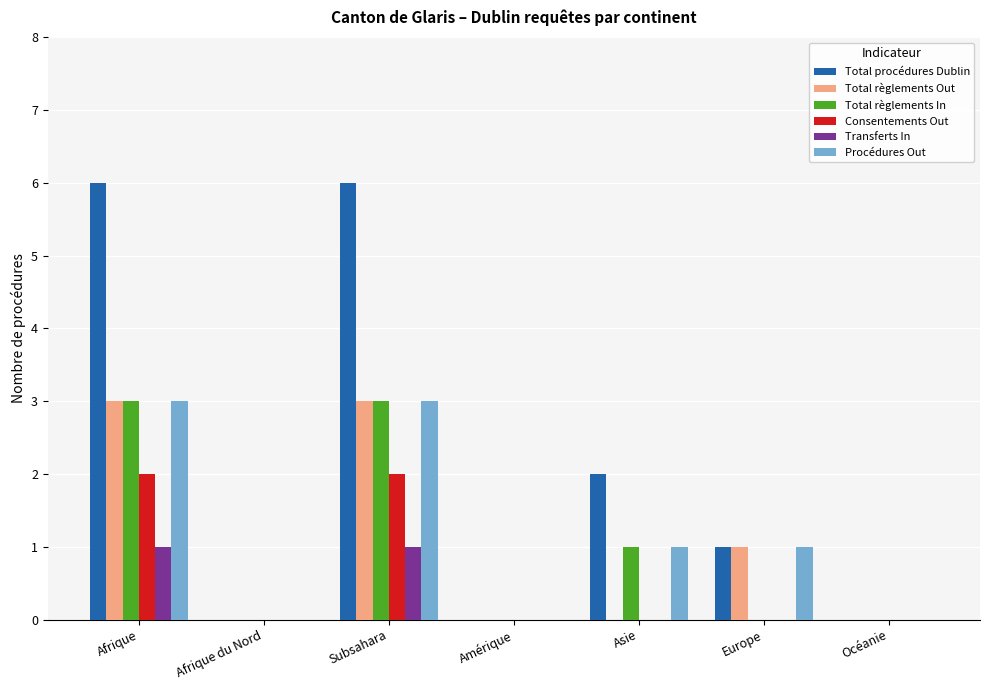

At which label does Total procédures Dublin first exceed 1?

Afrique